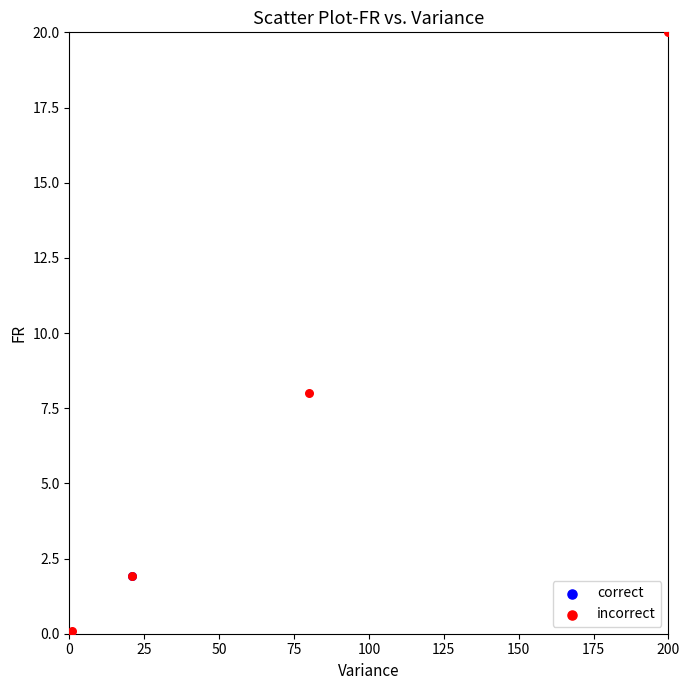

Which series reaches the maximum Y coordinate?

incorrect